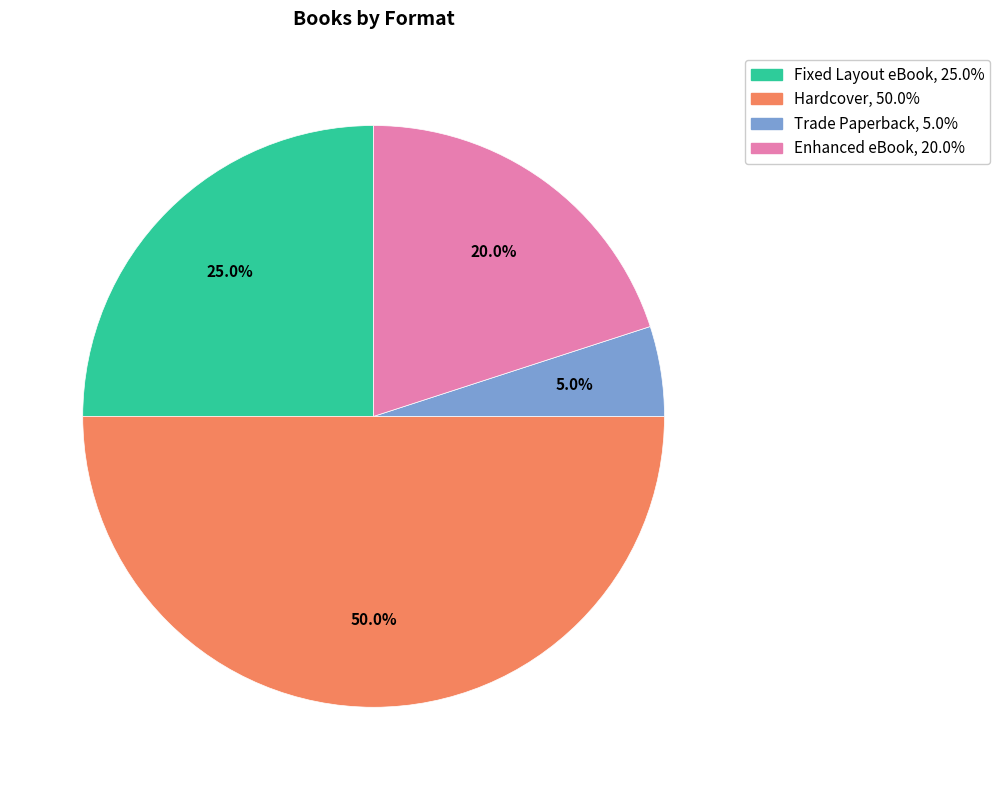

Which slice is the smallest?

Trade Paperback